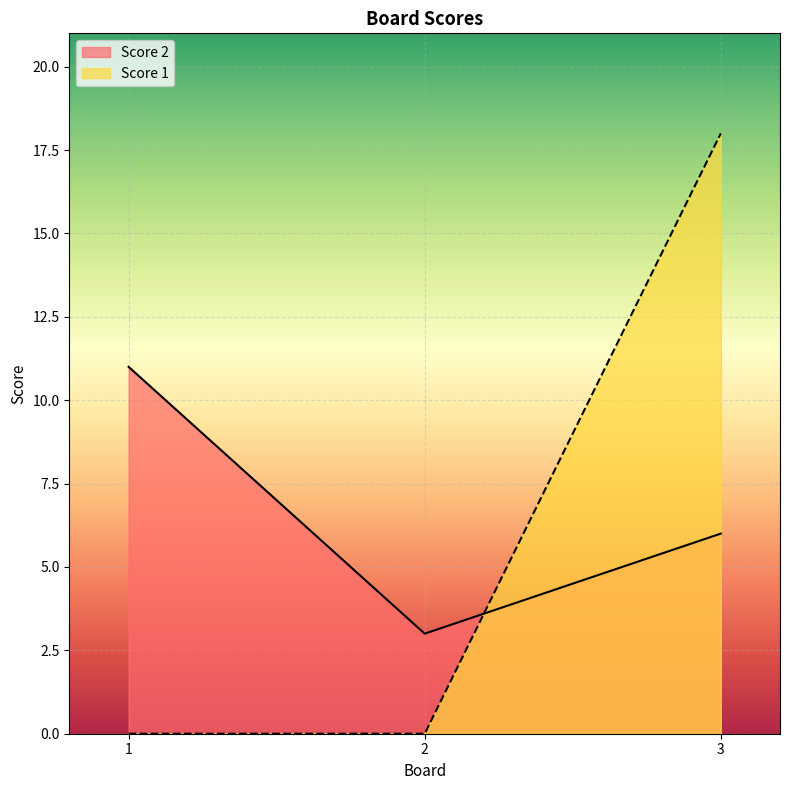

What are all the series names shown in the legend?

Score 2, Score 1